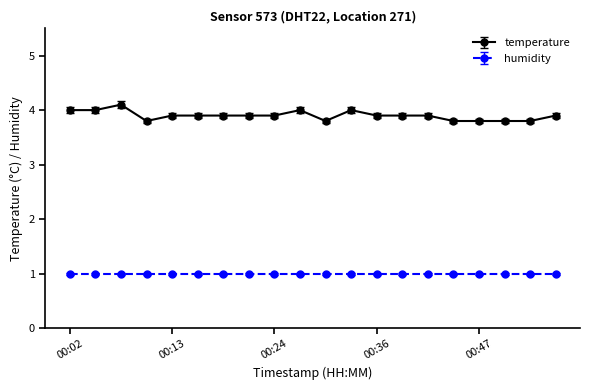

What is the minimum value for humidity?

1.0